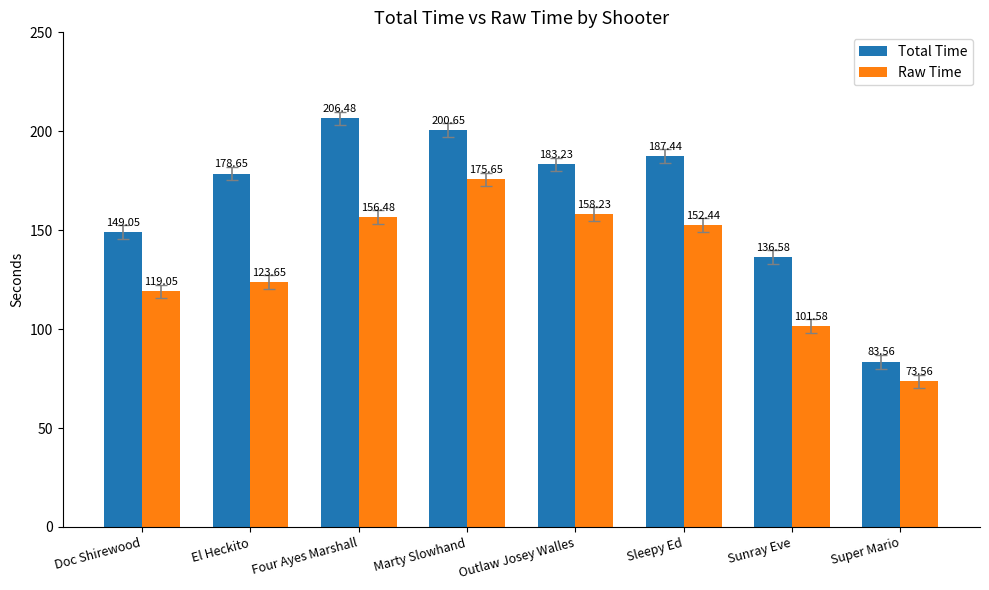

Rank the series at Super Mario from highest to lowest value.

Total Time, Raw Time